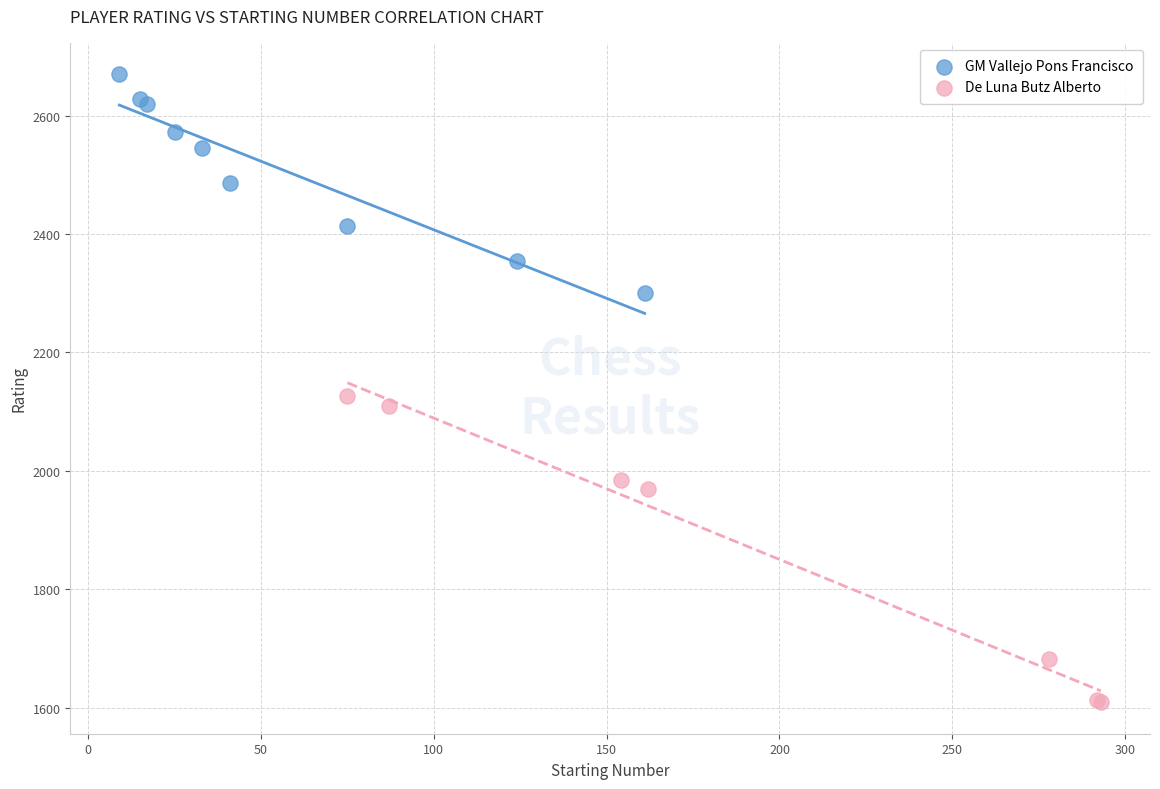

Which series has the largest Y range (max minus min)?

De Luna Butz Alberto